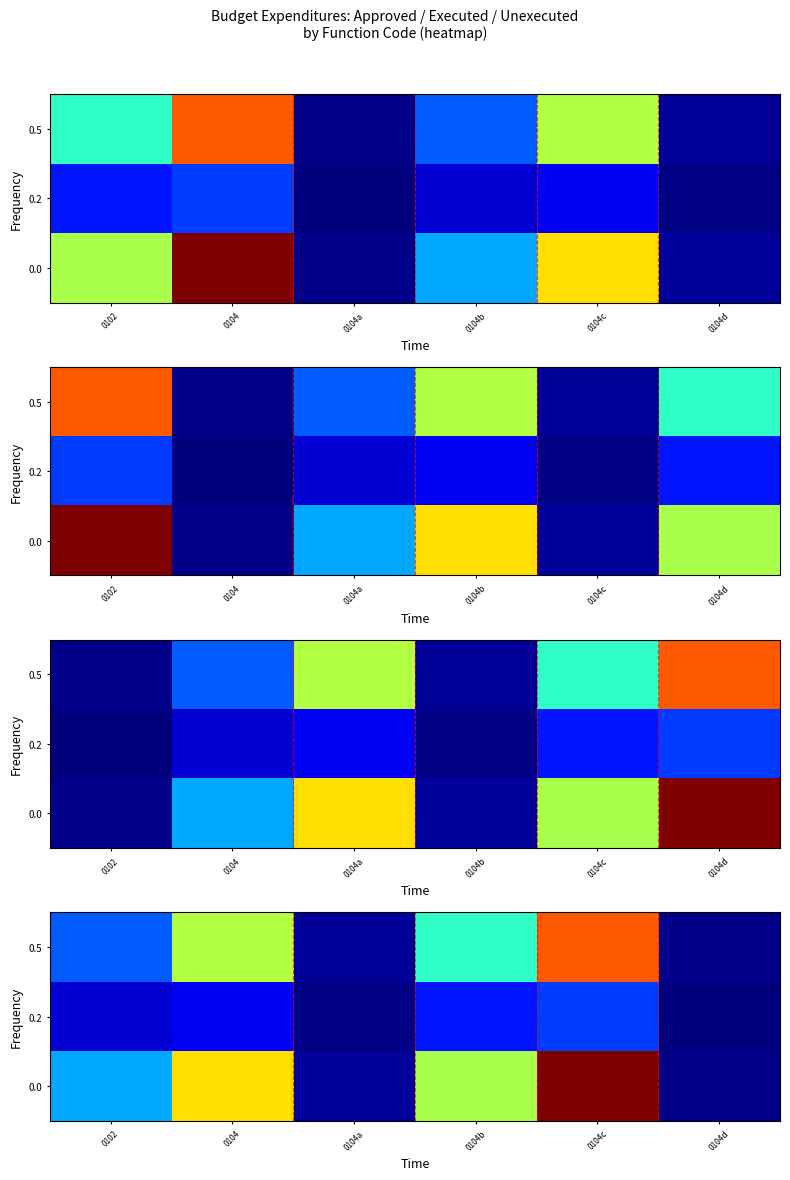

What is the maximum value shown in the chart?

1104548.0